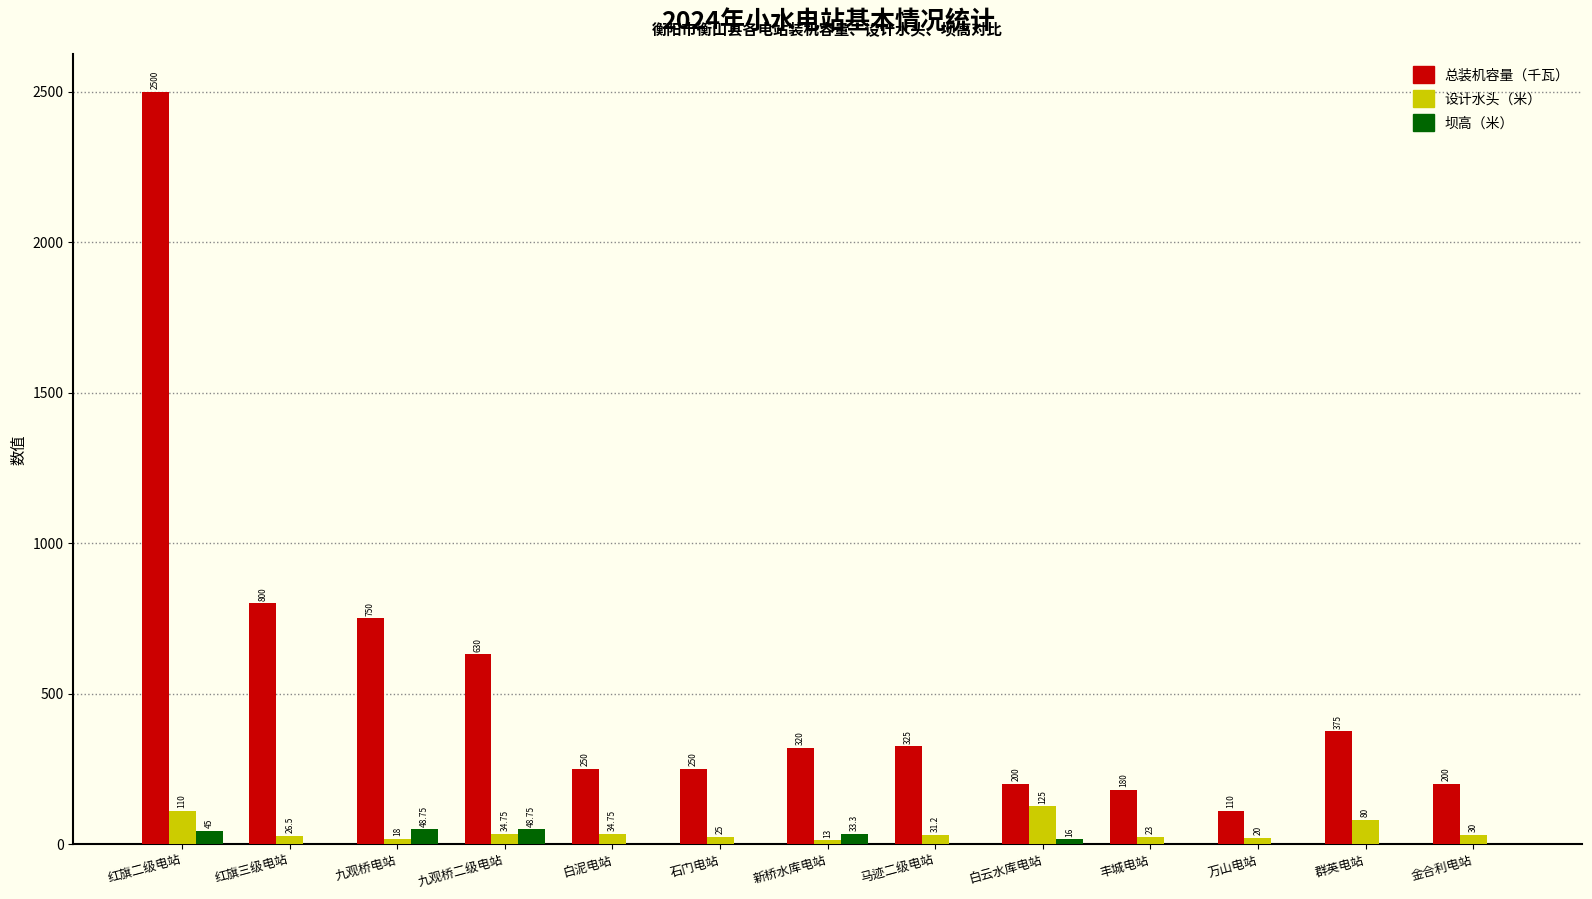

Reading left to right, list all the values displayed in this chart.

总装机容量（千瓦）: 2500.0	800.0	750.0	630.0	250.0	250.0	320.0	325.0	200.0	180.0	110.0	375.0	200.0
设计水头（米）: 110.0	26.5	18.0	34.8	34.8	25.0	13.0	31.2	125.0	23.0	20.0	80.0	30.0
坝高（米）: 45.0	0.0	48.8	48.8	0.0	0.0	33.3	0.0	16.0	0.0	0.0	0.0	0.0